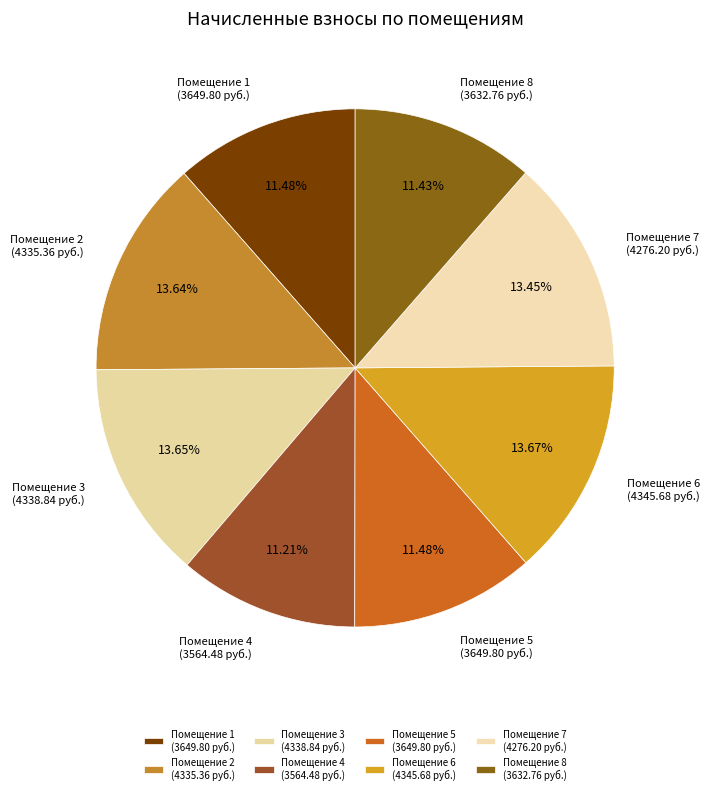

To the nearest percent, what is the average slice percentage?

12%